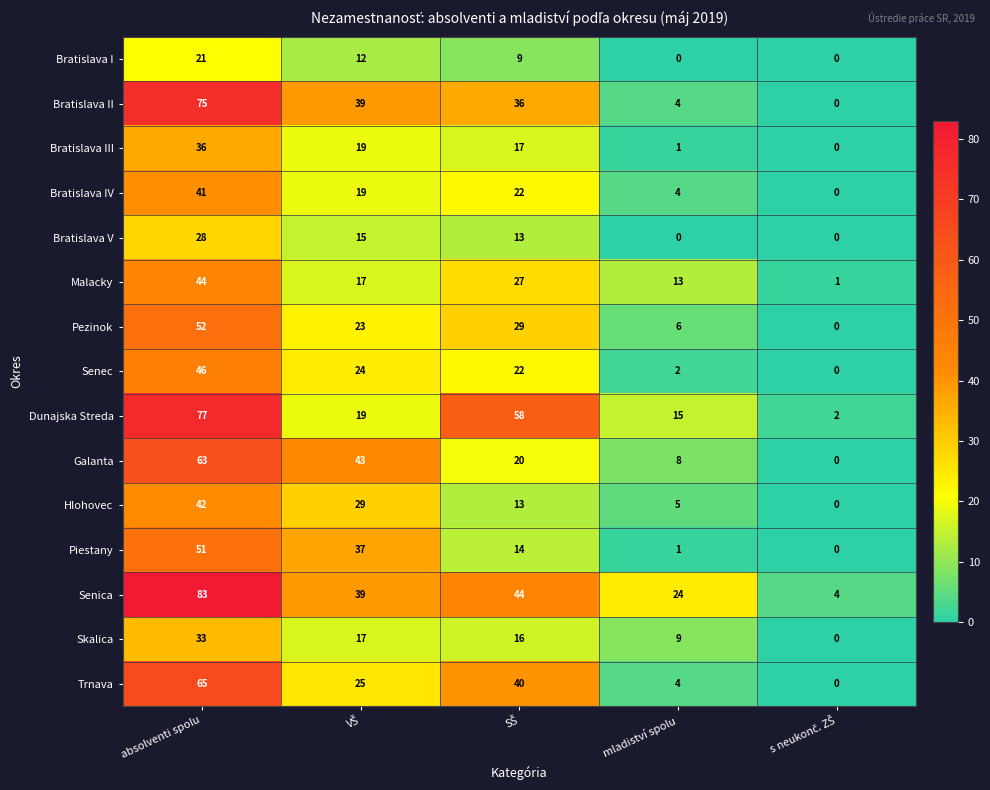

How many data points does each series have?

5